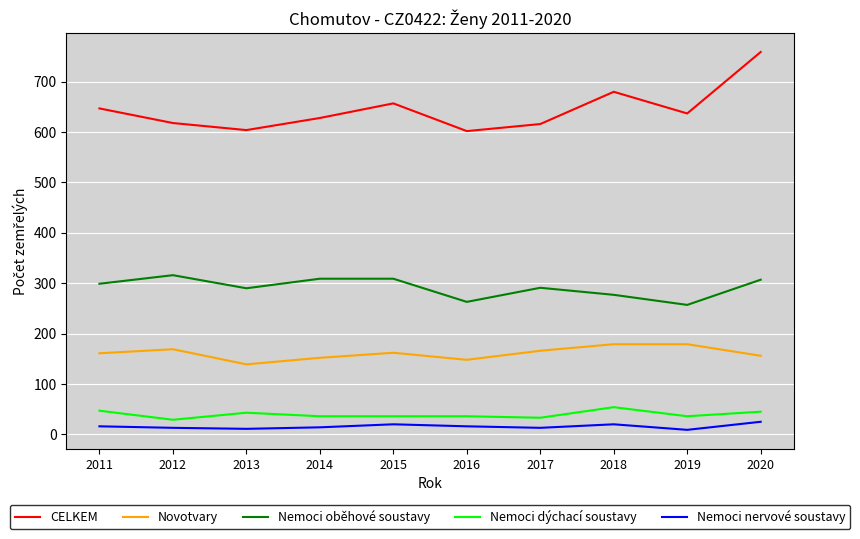

Rank the series by their maximum value, from lowest to highest.

Nemoci nervové soustavy, Nemoci dýchací soustavy, Novotvary, Nemoci oběhové soustavy, CELKEM